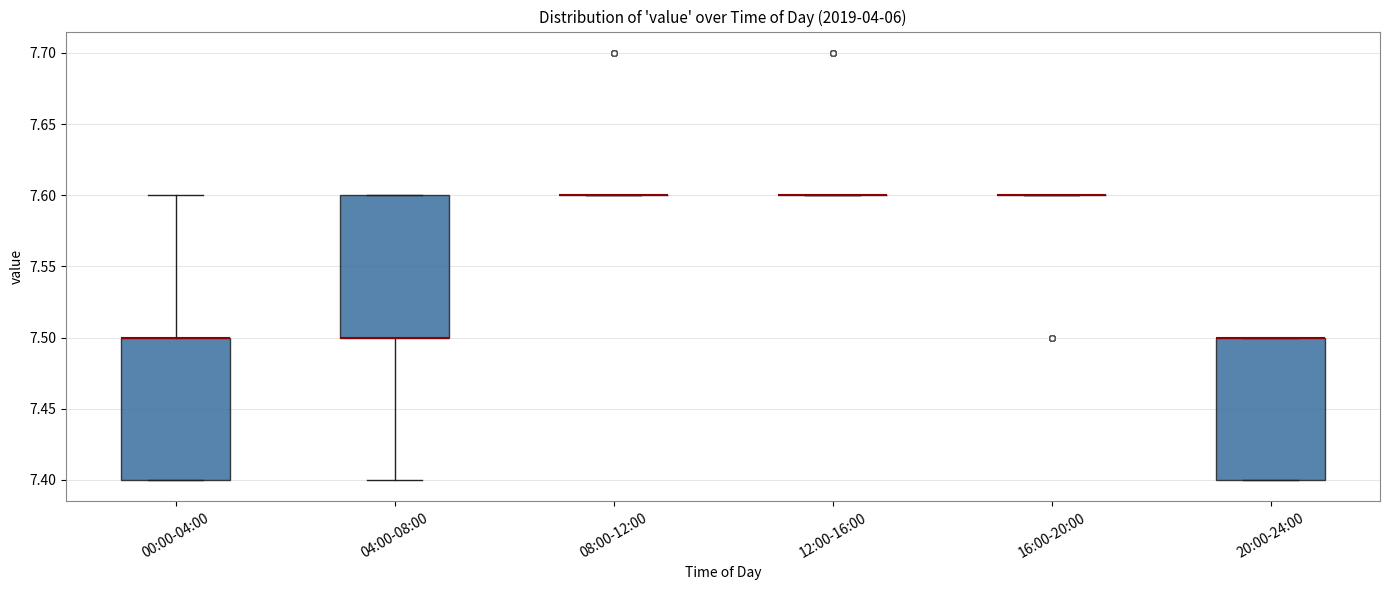

Reading left to right, transcribe this box plot: for each box, give where its median line is, the range the box spans, and where its two whiskers end, as read against the y-axis. The values are not printed on the chart, so give them approximately, as read against the axis.

00:00-04:00: median 7.5 (drawn on the box's upper edge), box 7.4 to 7.5, whiskers 7.4 to 7.6
04:00-08:00: median 7.5 (drawn on the box's lower edge), box 7.5 to 7.6, whiskers 7.4 to 7.6
08:00-12:00: box collapsed to a line at 7.6, whiskers 7.6 to 7.6
12:00-16:00: box collapsed to a line at 7.6, whiskers 7.6 to 7.6
16:00-20:00: box collapsed to a line at 7.6, whiskers 7.6 to 7.6
20:00-24:00: median 7.5 (drawn on the box's upper edge), box 7.4 to 7.5, whiskers 7.4 to 7.5